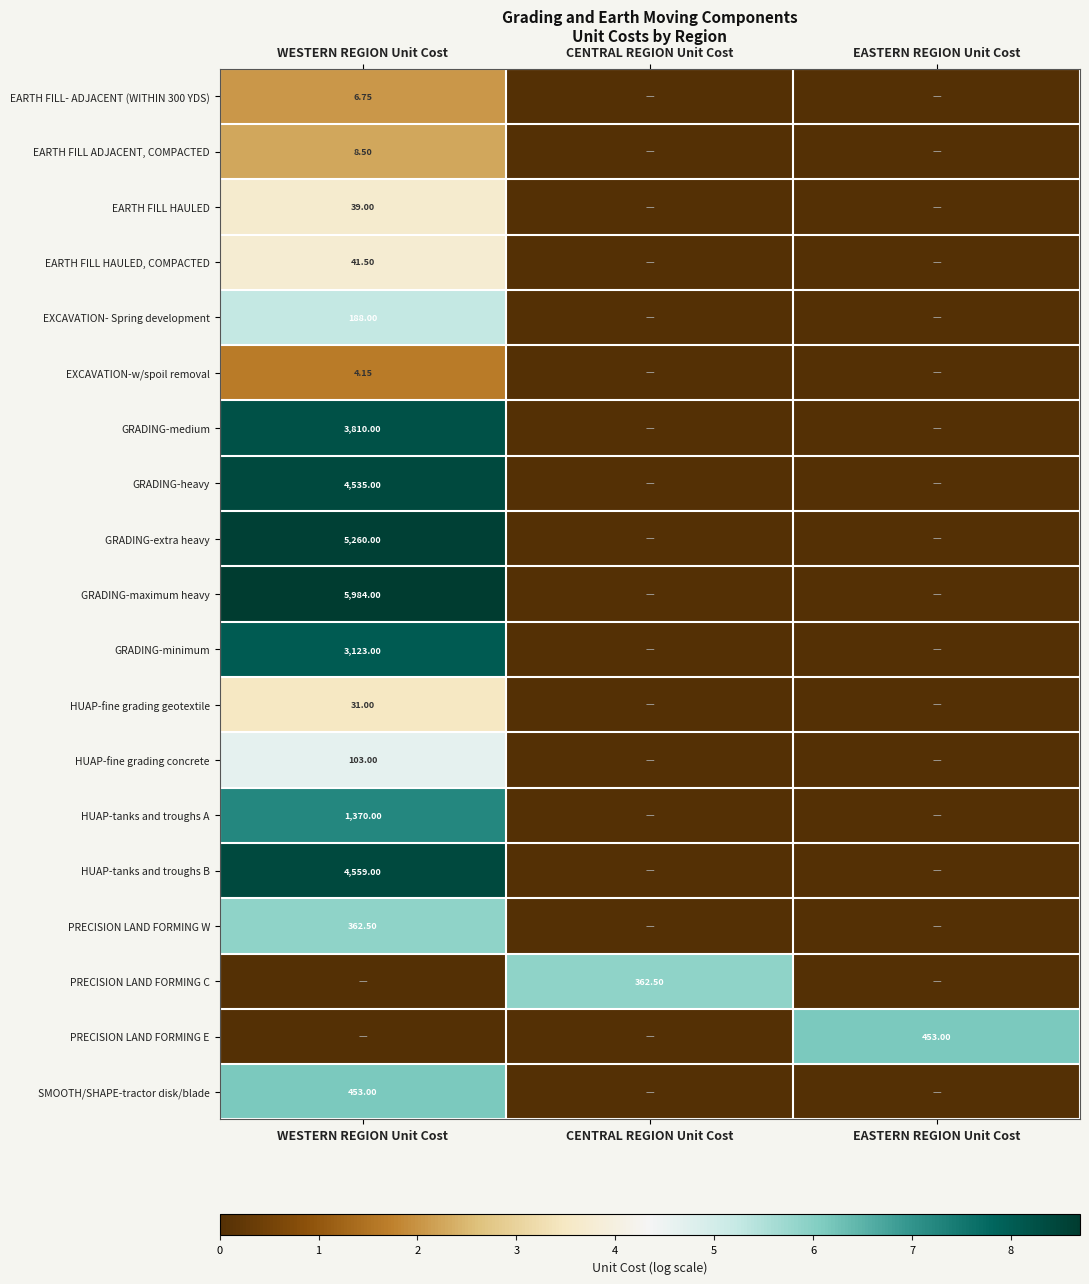

The value of EARTH FILL HAULED, COMPACTED at CENTRAL REGION Unit Cost is 0.0. True or false?

True